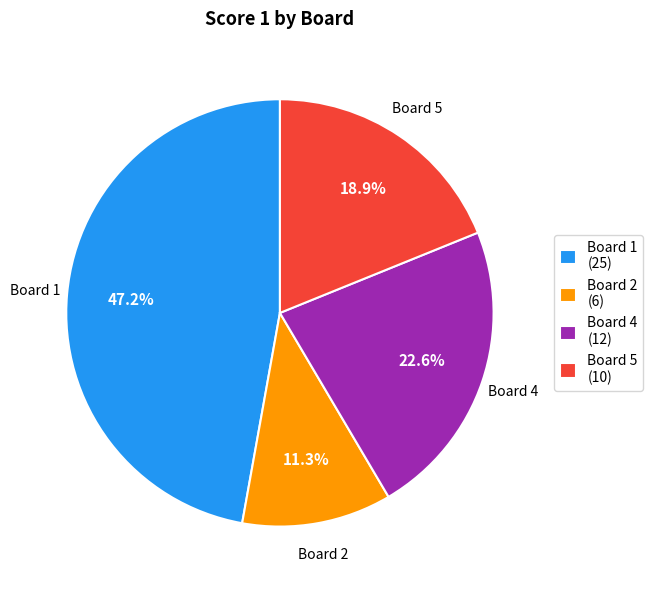

What is the total percentage of Board 1 (25) and Board 4 (12)?

69.8%